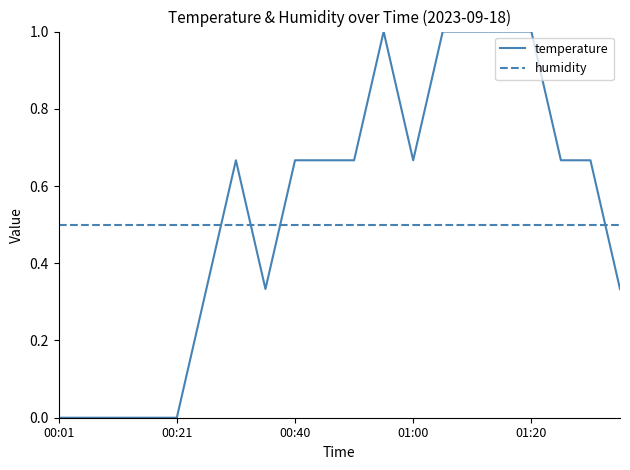

Is this an area chart (filled region under the line)?

No